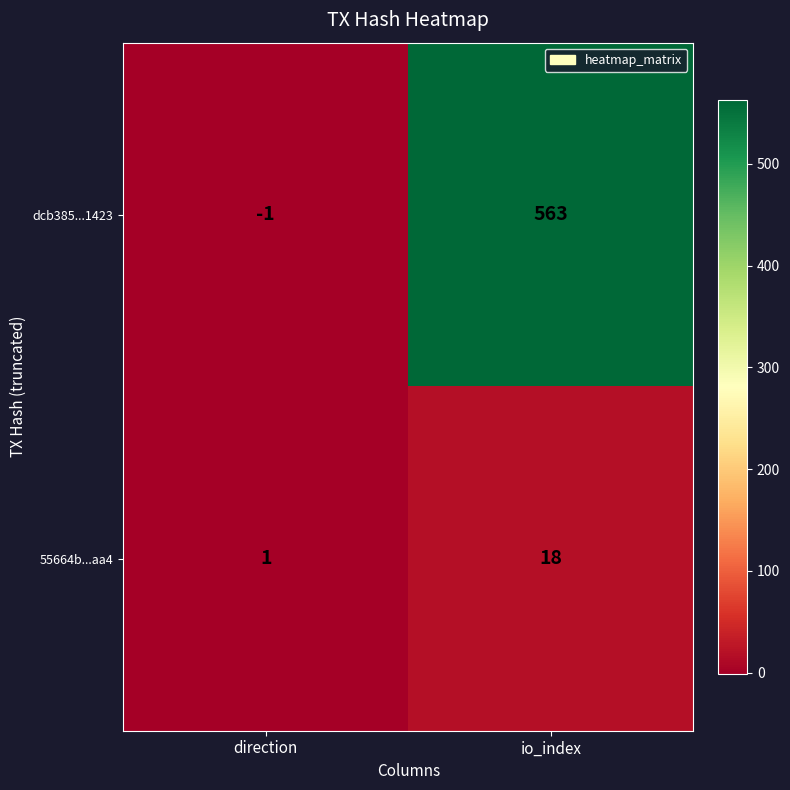

Rank the series at io_index from highest to lowest value.

dcb385...1423, 55664b...aa4